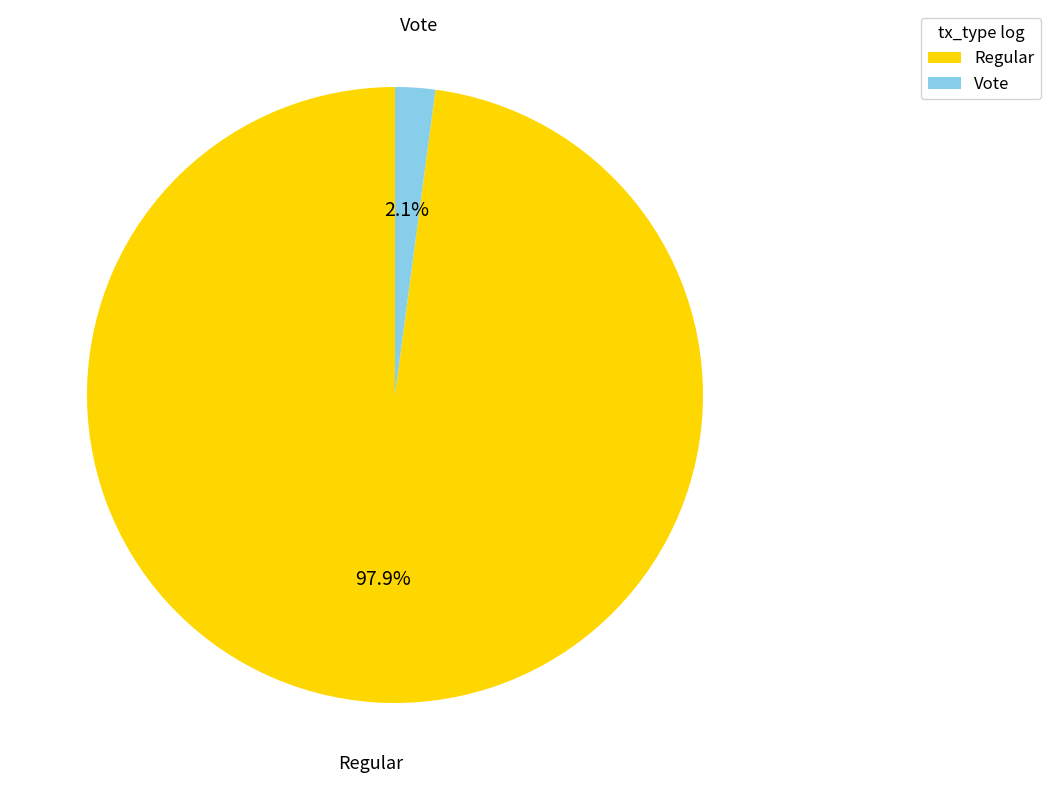

Which has a higher value, Vote or Regular?

Regular